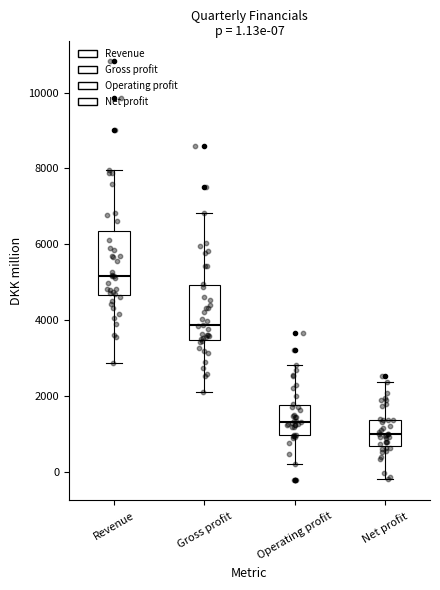

Which box's median line is the lowest?

Net profit